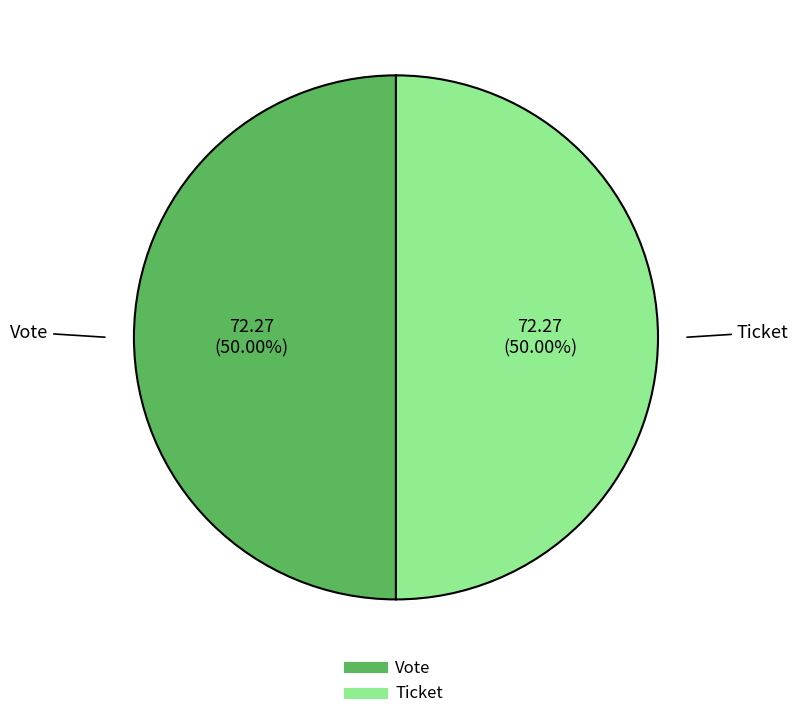

What is the ratio of the value at Vote to the value at Ticket?

1.0